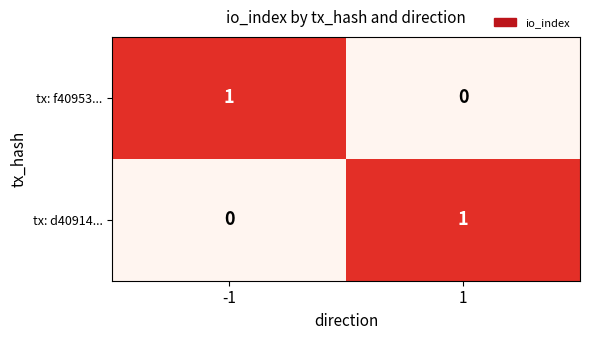

How many categories are shown in the chart?

2